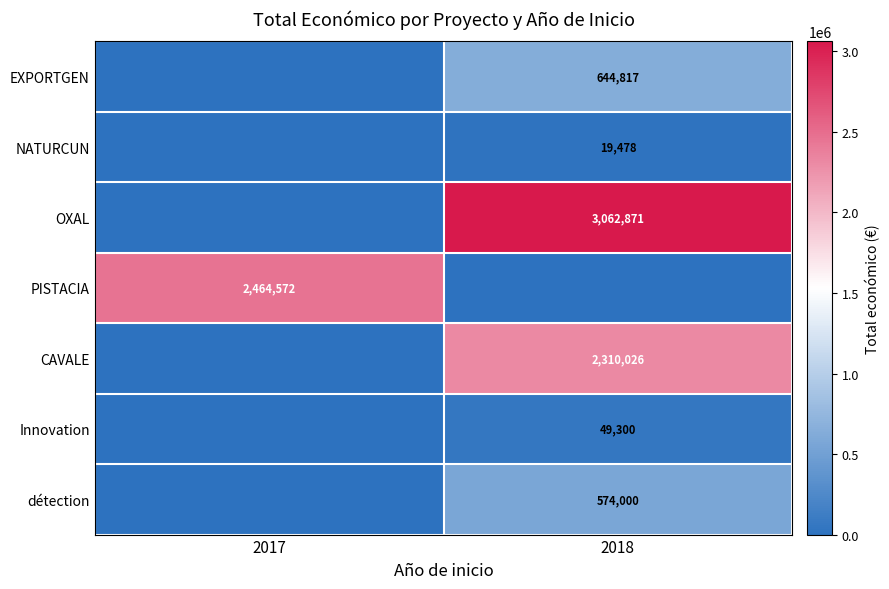

How many data points does each series have?

2